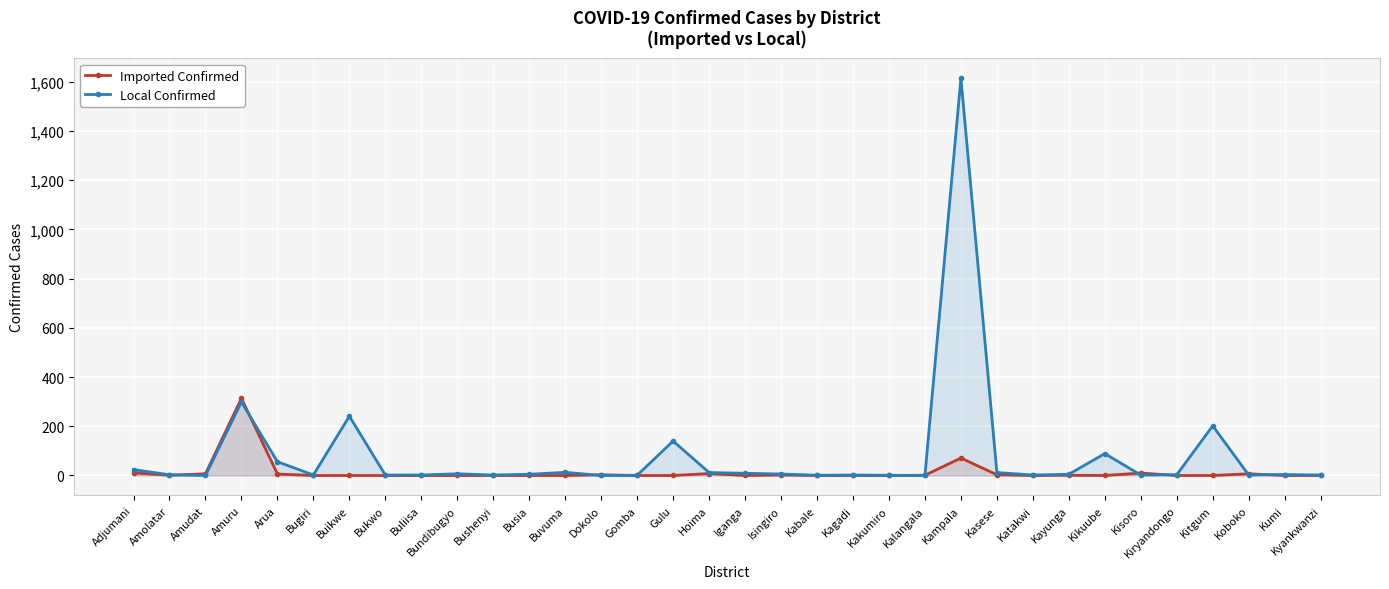

What is the average value of the Local Confirmed series?

81